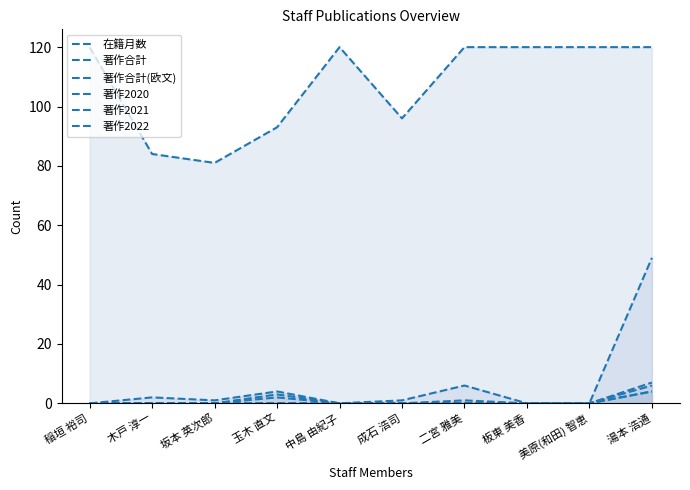

Rank the series by their maximum value, from highest to lowest.

在籍月数, 著作合計, 著作合計(欧文), 著作2022, 著作2020, 著作2021